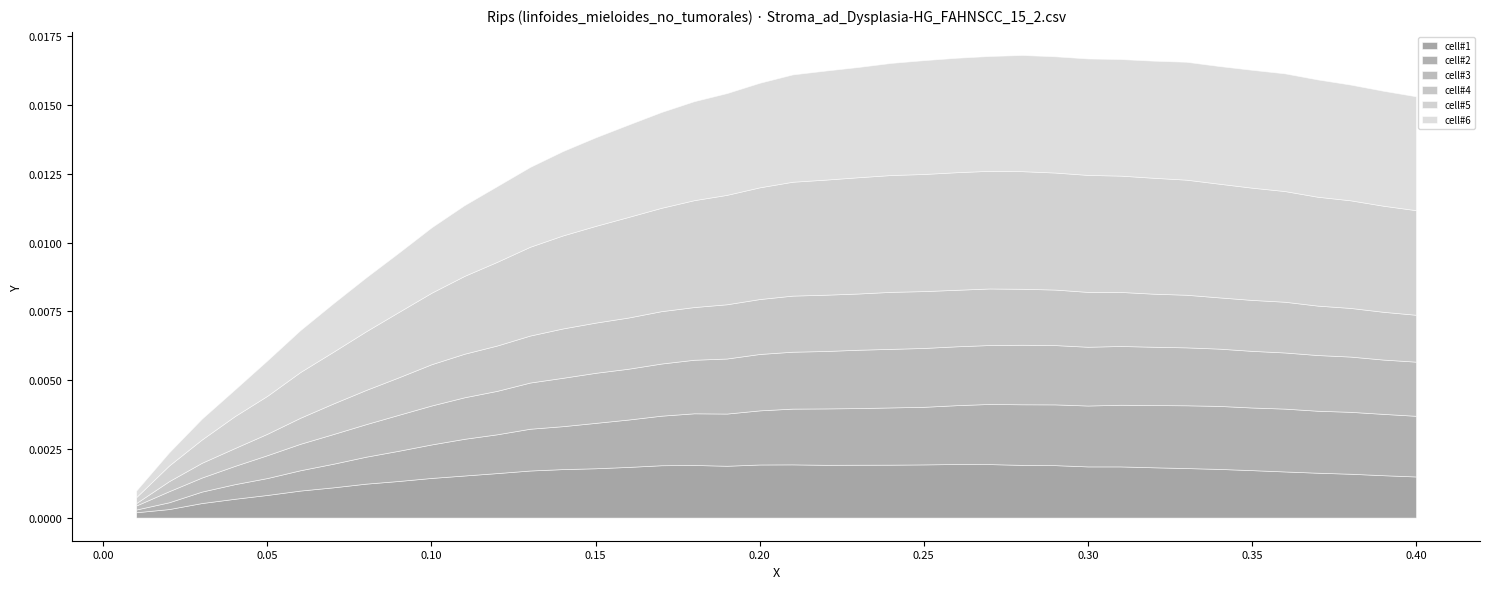

Reading right to left, list all the values displayed in this chart.

cell#1: 0.0	0.0	0.0	0.0	0.0	0.0	0.0	0.0	0.0	0.0	0.0	0.0	0.0	0.0	0.0	0.0	0.0	0.0	0.0	0.0	0.0	0.0	0.0	0.0	0.0	0.0	0.0	0.0	0.0	0.0	0.0	0.0	0.0	0.0	0.0	0.0	0.0	0.0	0.0	0.0
cell#2: 0.0	0.0	0.0	0.0	0.0	0.0	0.0	0.0	0.0	0.0	0.0	0.0	0.0	0.0	0.0	0.0	0.0	0.0	0.0	0.0	0.0	0.0	0.0	0.0	0.0	0.0	0.0	0.0	0.0	0.0	0.0	0.0	0.0	0.0	0.0	0.0	0.0	0.0	0.0	0.0
cell#3: 0.0	0.0	0.0	0.0	0.0	0.0	0.0	0.0	0.0	0.0	0.0	0.0	0.0	0.0	0.0	0.0	0.0	0.0	0.0	0.0	0.0	0.0	0.0	0.0	0.0	0.0	0.0	0.0	0.0	0.0	0.0	0.0	0.0	0.0	0.0	0.0	0.0	0.0	0.0	0.0
cell#4: 0.0	0.0	0.0	0.0	0.0	0.0	0.0	0.0	0.0	0.0	0.0	0.0	0.0	0.0	0.0	0.0	0.0	0.0	0.0	0.0	0.0	0.0	0.0	0.0	0.0	0.0	0.0	0.0	0.0	0.0	0.0	0.0	0.0	0.0	0.0	0.0	0.0	0.0	0.0	0.0
cell#5: 0.0	0.0	0.0	0.0	0.0	0.0	0.0	0.0	0.0	0.0	0.0	0.0	0.0	0.0	0.0	0.0	0.0	0.0	0.0	0.0	0.0	0.0	0.0	0.0	0.0	0.0	0.0	0.0	0.0	0.0	0.0	0.0	0.0	0.0	0.0	0.0	0.0	0.0	0.0	0.0
cell#6: 0.0	0.0	0.0	0.0	0.0	0.0	0.0	0.0	0.0	0.0	0.0	0.0	0.0	0.0	0.0	0.0	0.0	0.0	0.0	0.0	0.0	0.0	0.0	0.0	0.0	0.0	0.0	0.0	0.0	0.0	0.0	0.0	0.0	0.0	0.0	0.0	0.0	0.0	0.0	0.0